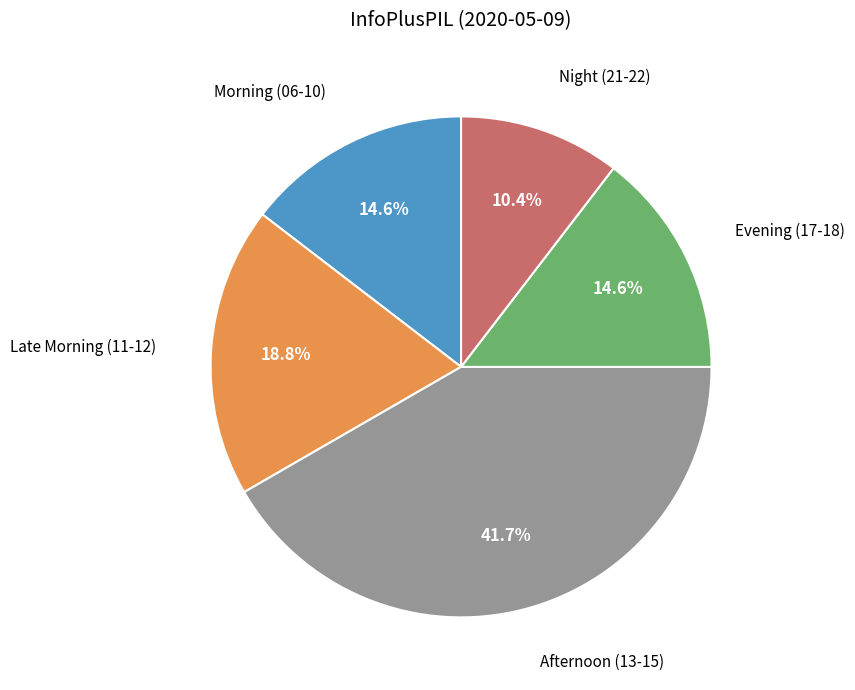

Is there a majority slice in this chart?

No